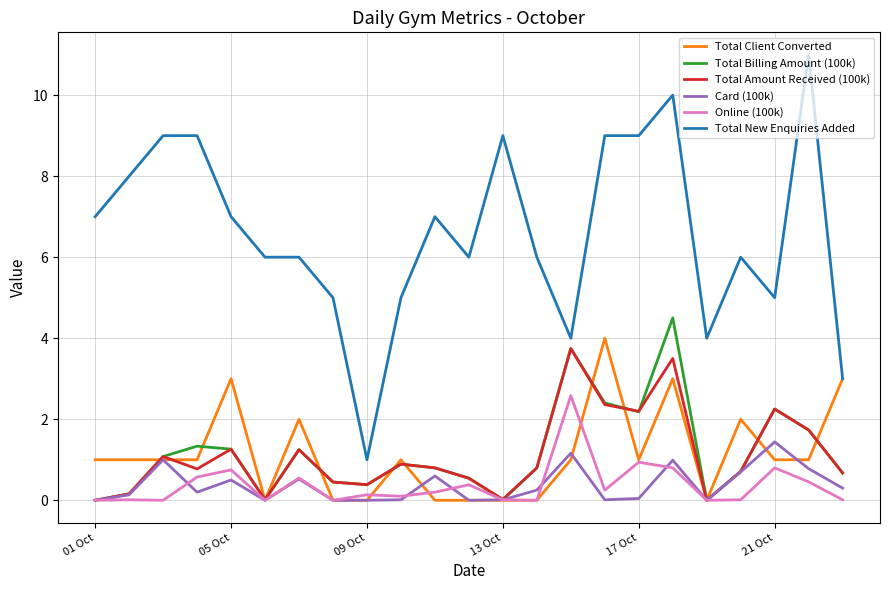

What is the maximum value for Total Billing Amount (100k)?

4.5